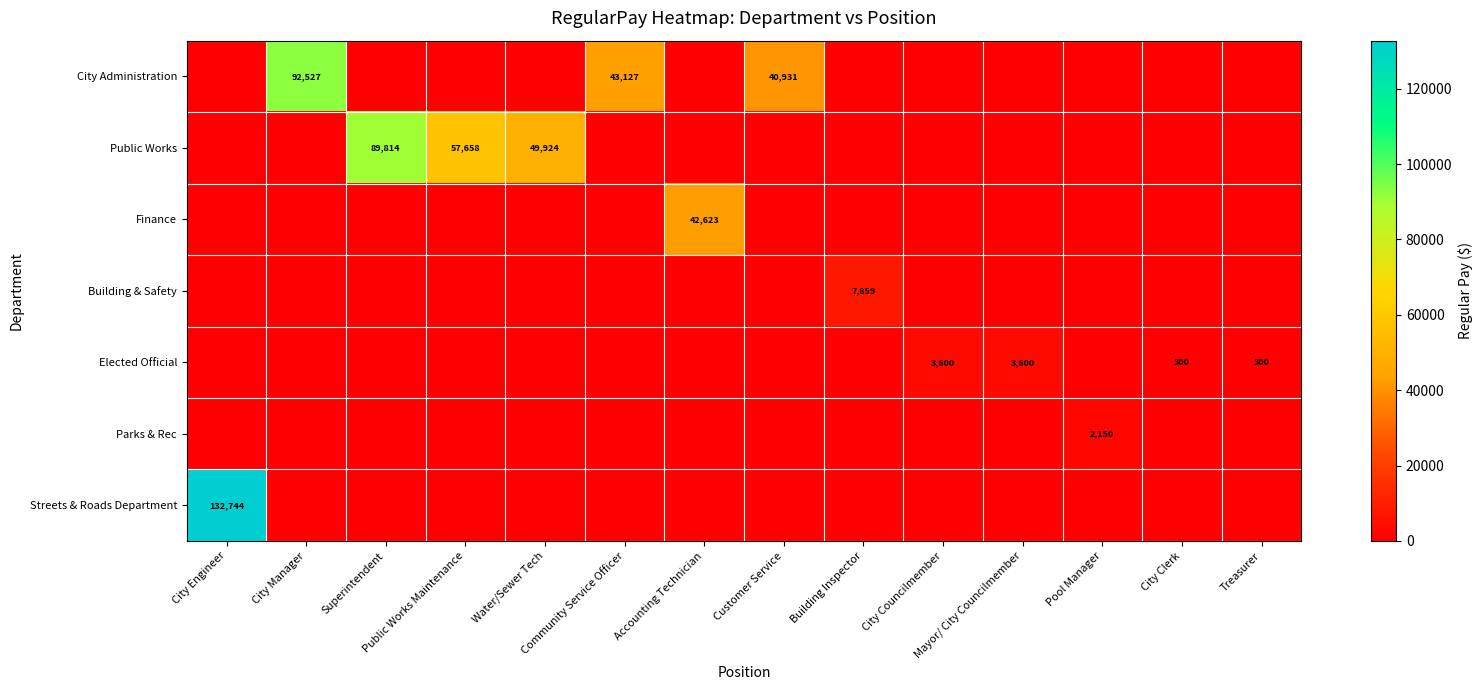

How many series are shown in this chart?

7